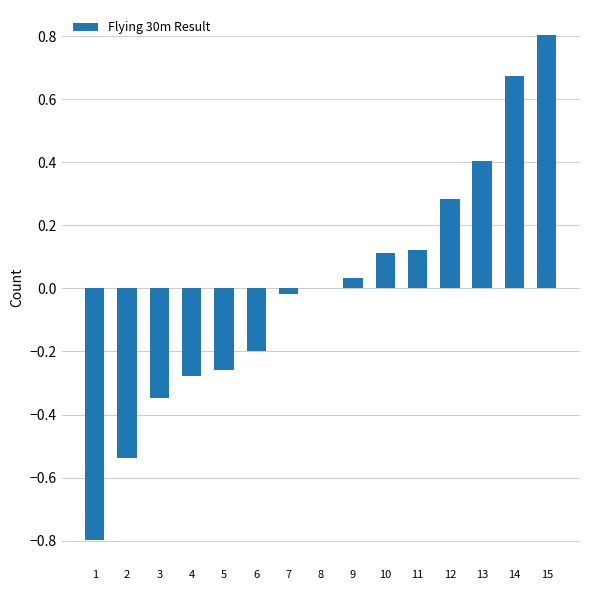

Read the value at 15.

0.8